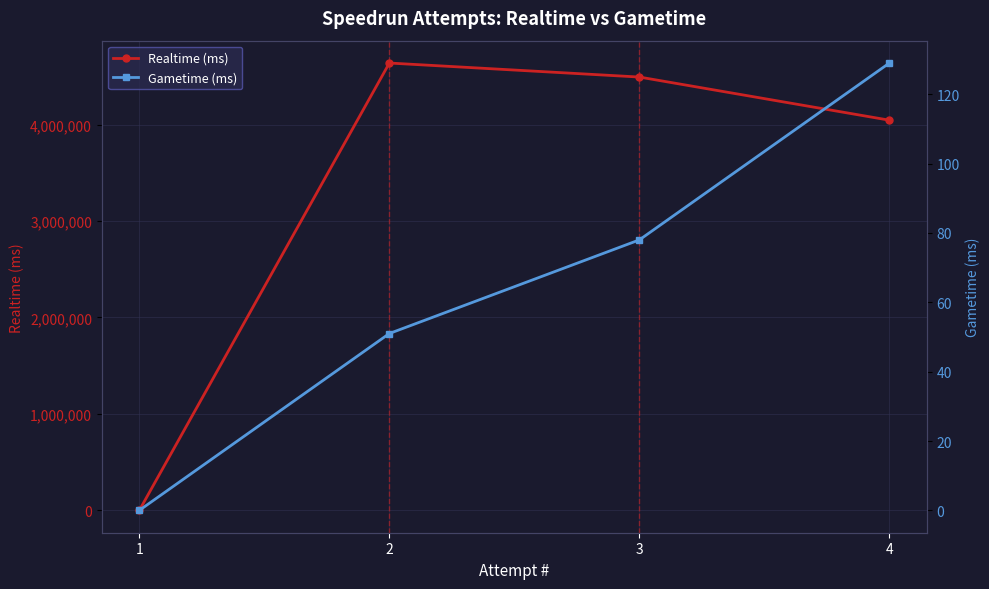

Is this an area chart (filled region under the line)?

No